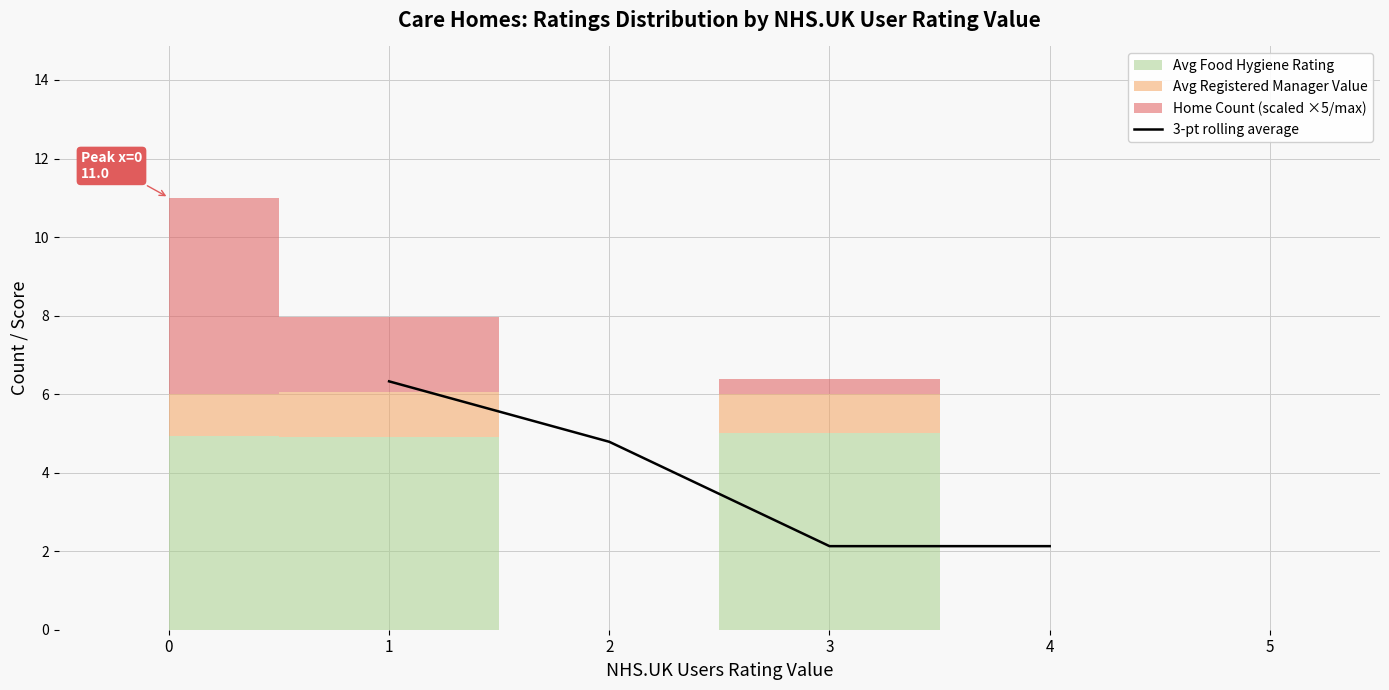

Is it true that 3-pt rolling average equals 10.5 at 1?

False